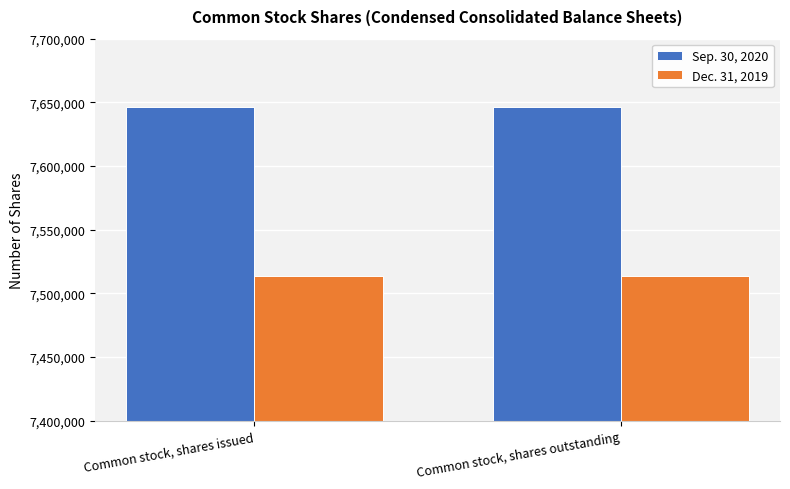

The Sep. 30, 2020 series shows 12105827 at Common stock, shares issued. True or false?

False